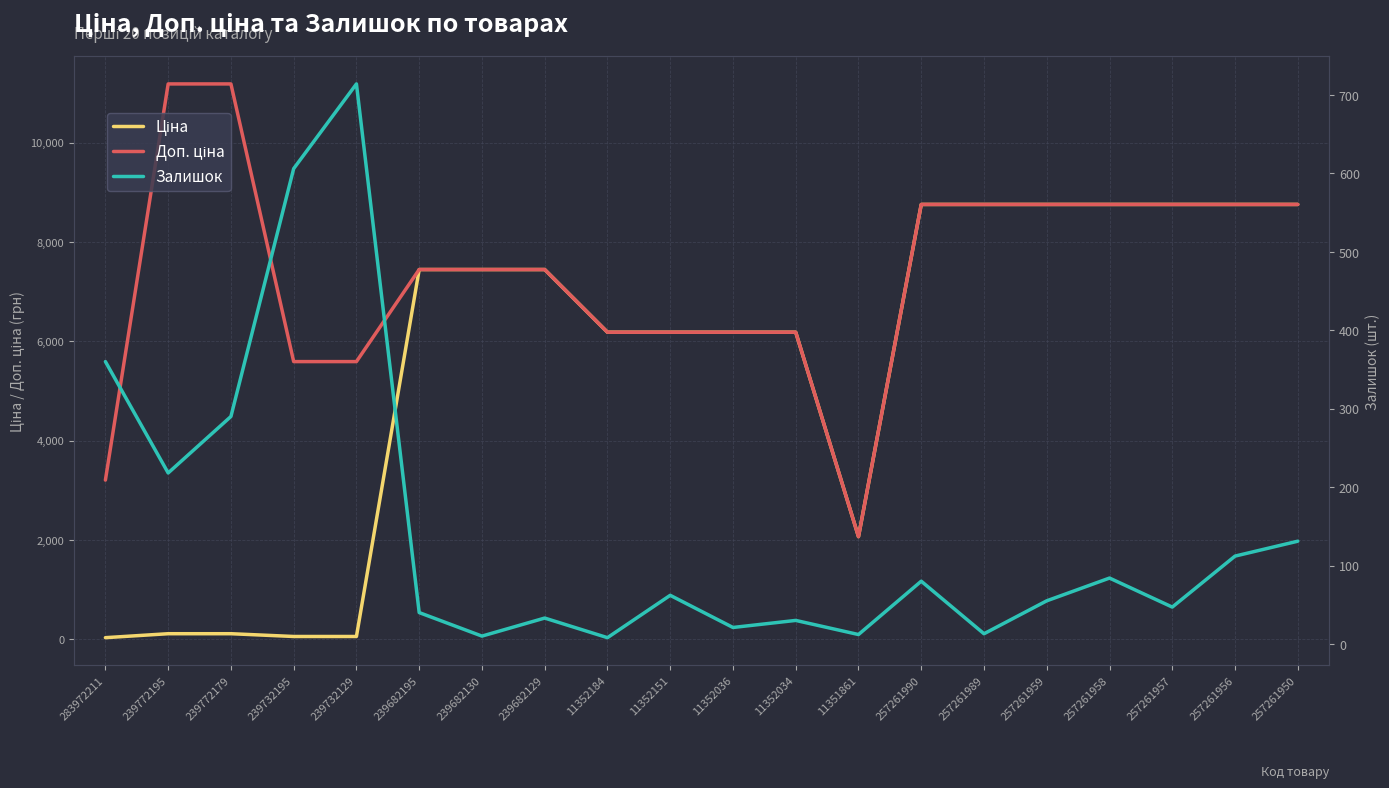

True or false: Доп. ціна and Залишок intersect in this chart.

False